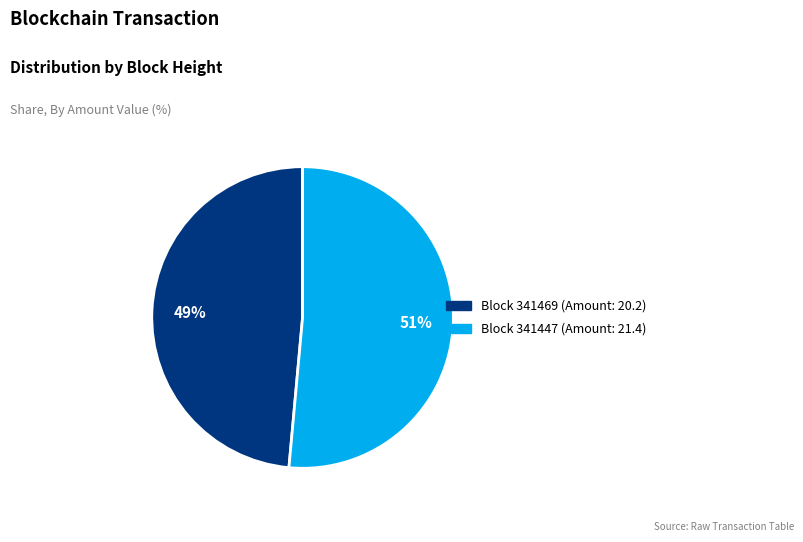

To the nearest percent, what is the average slice percentage?

50%